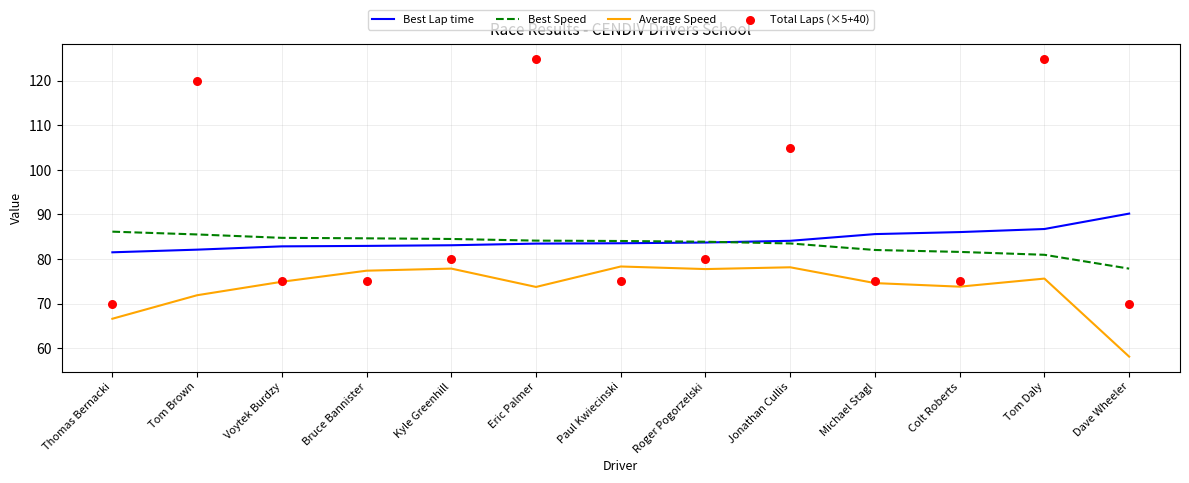

Which series reaches the maximum Y coordinate?

Total Laps (×5+40)